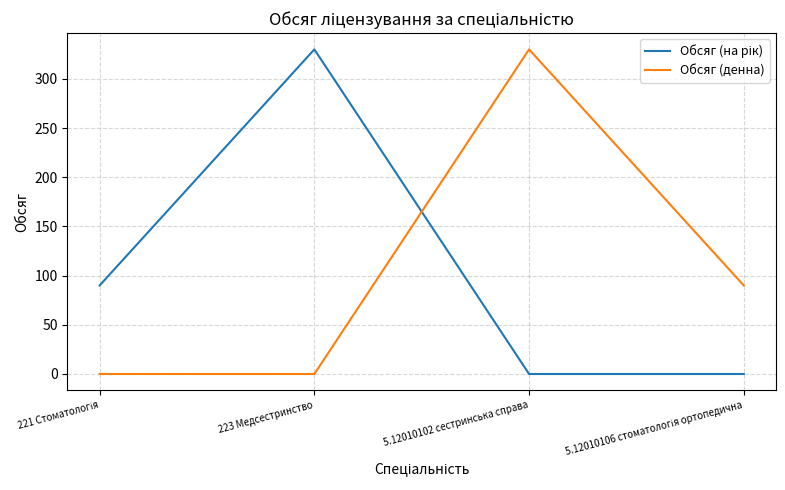

How many lines are shown in the chart?

2